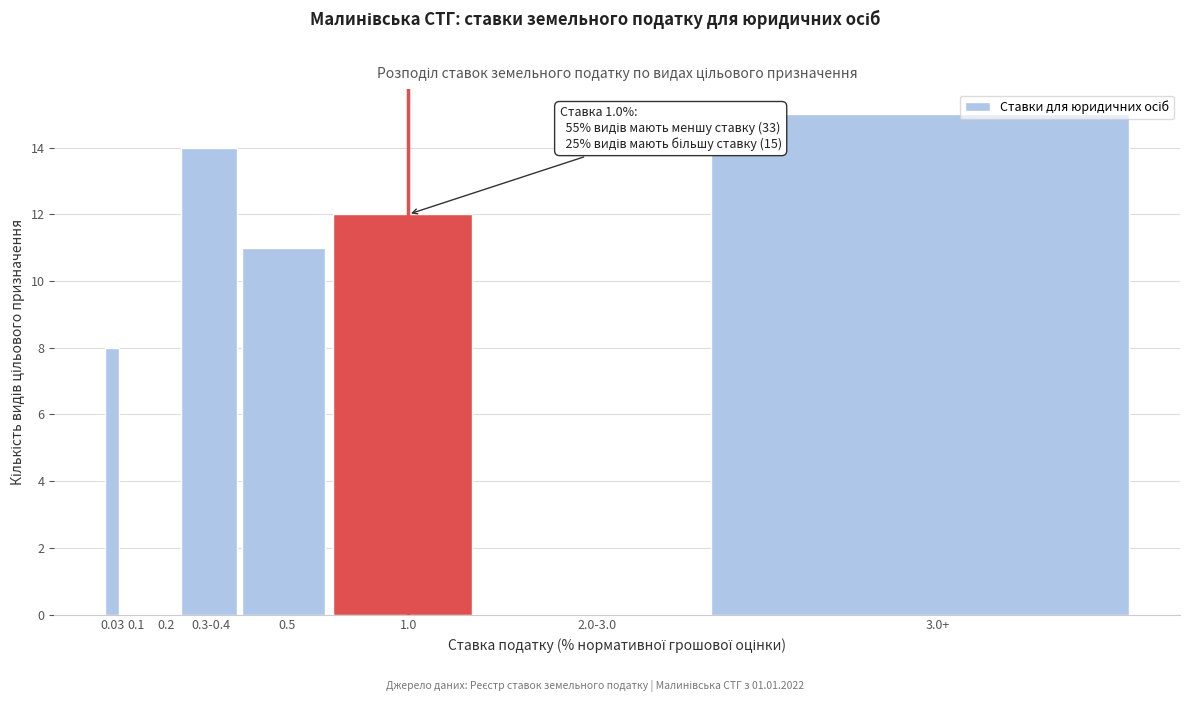

Reading left to right, extract all data points from this chart.

0.03=8	0.1=0	0.2=0	0.3-0.4=14	0.5=11	1.0=12	2.0-3.0=0	3.0+=15